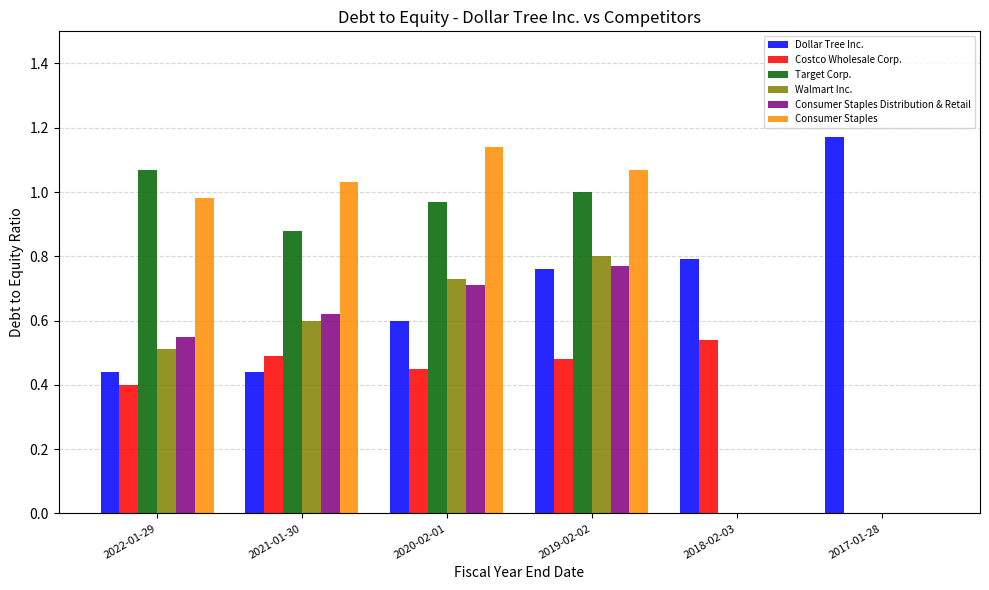

The value of Walmart Inc. at 2021-01-30 is 0.9. True or false?

False